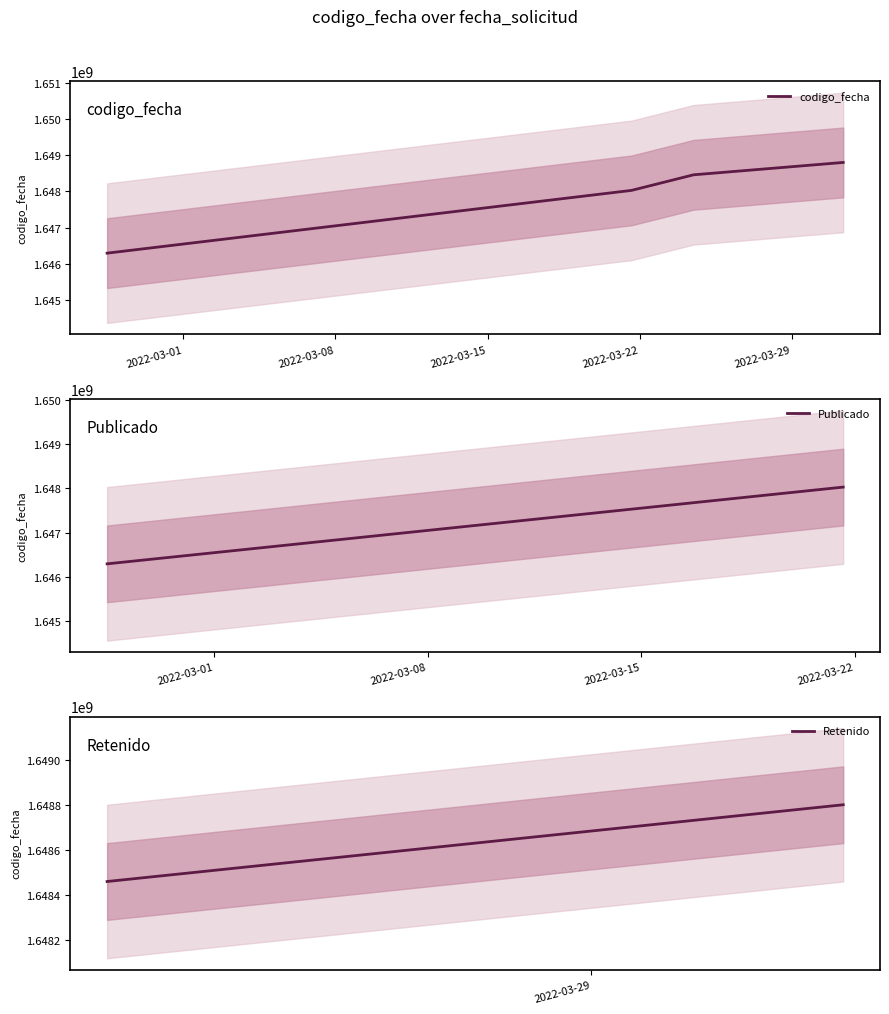

Rank the categories by value from highest to lowest.

2022-03-31 08:33:14, 2022-03-24 11:19:39, 2022-03-21 14:54:04, 2022-02-25 11:51:08